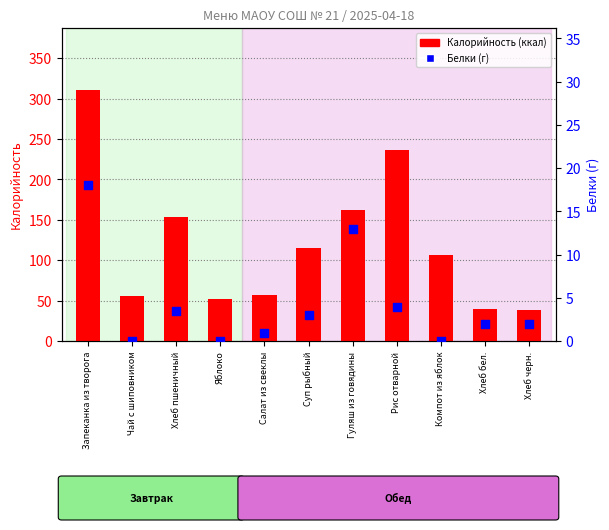

Which series has the largest total across all categories?

Калорийность